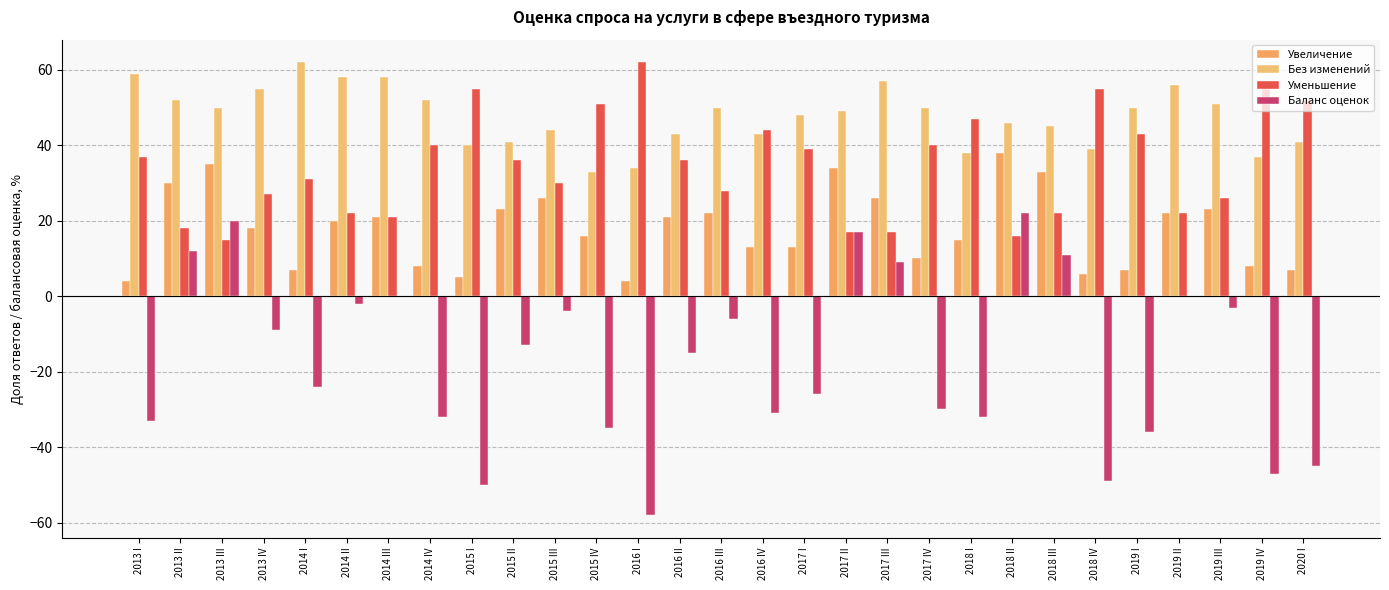

List the labels in order of Баланс оценок value, smallest first.

2016 I, 2015 I, 2018 IV, 2019 IV, 2020 I, 2019 I, 2015 IV, 2013 I, 2014 IV, 2018 I, 2016 IV, 2017 IV, 2017 I, 2014 I, 2016 II, 2015 II, 2013 IV, 2016 III, 2015 III, 2019 III, 2014 II, 2014 III, 2019 II, 2017 III, 2018 III, 2013 II, 2017 II, 2013 III, 2018 II